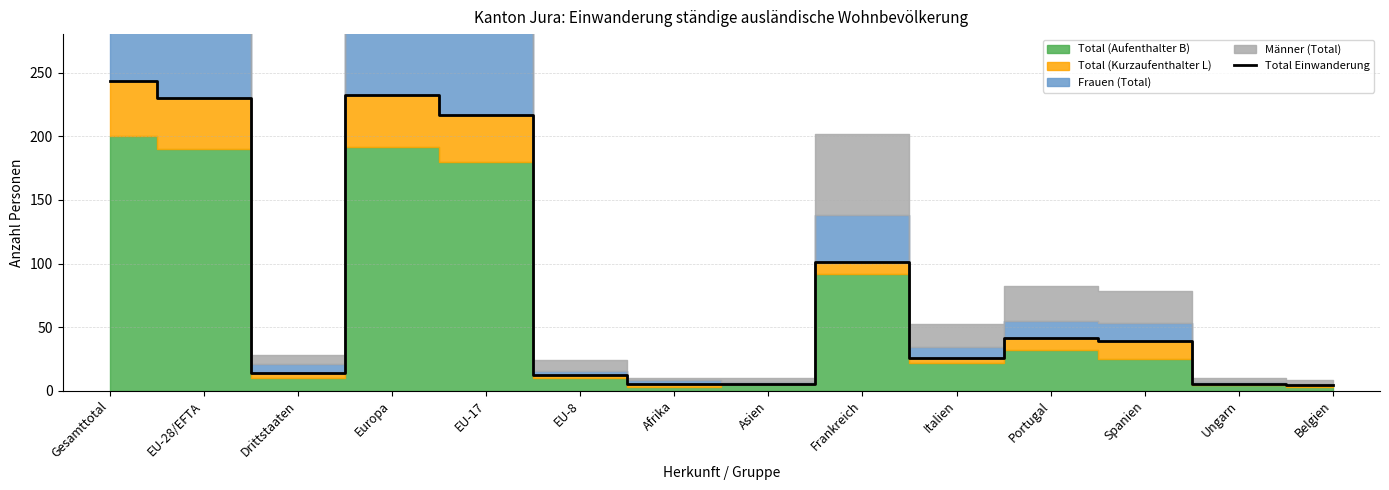

Rank the categories by value from highest to lowest.

Gesamttotal, Europa, EU-28/EFTA, EU-17, Frankreich, Portugal, Spanien, Italien, Drittstaaten, EU-8, Afrika, Asien, Ungarn, Belgien